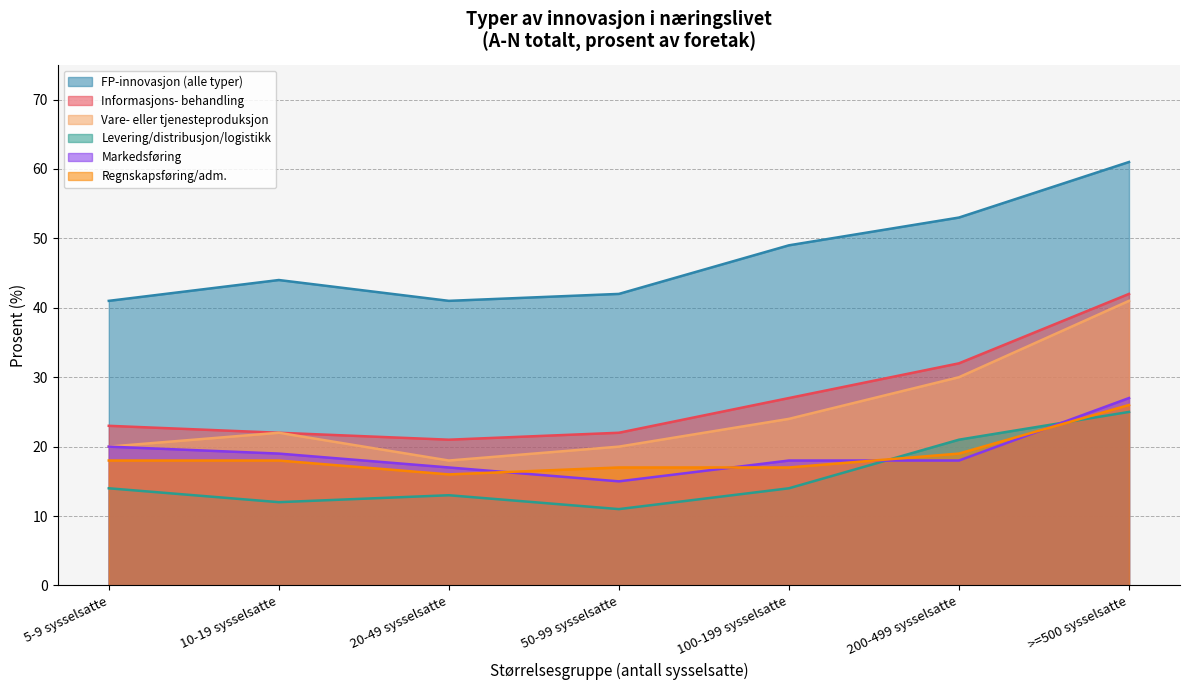

Between >=500 sysselsatte and 200-499 sysselsatte, which is larger?

>=500 sysselsatte